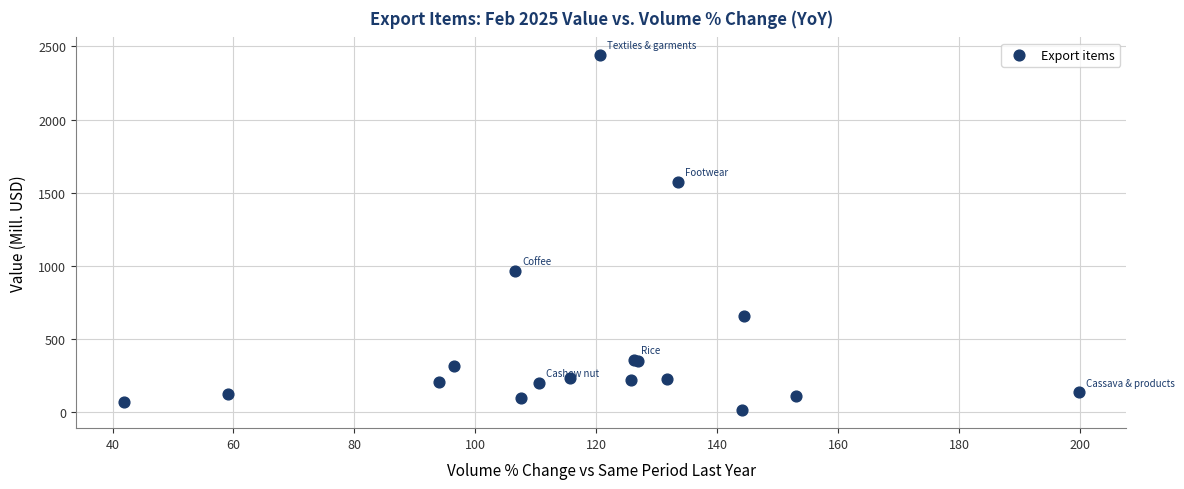

What Y value in the scatter plot is closest to 1226?

964.3